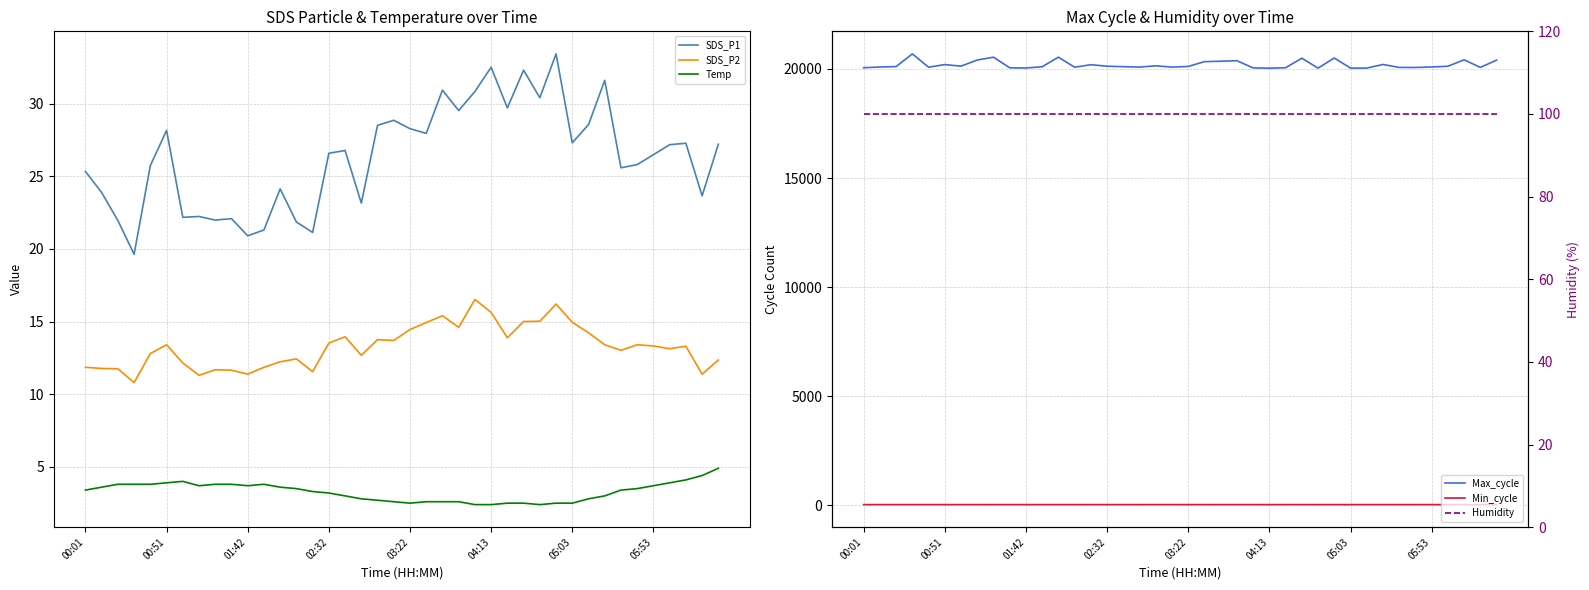

Read the Temp value at 26.

2.5